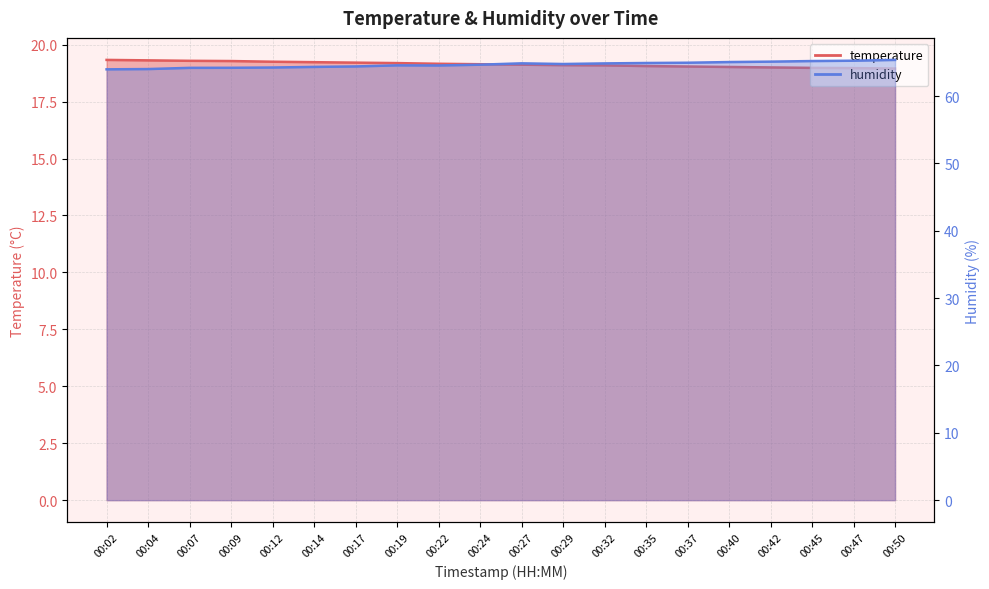

Read the temperature value at 00:19.

19.2